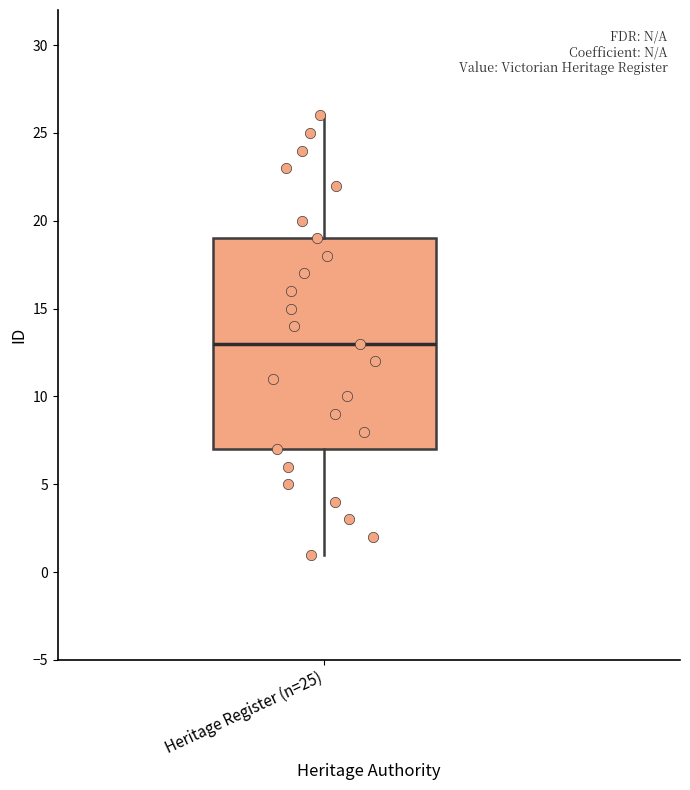

Read this box plot against the y-axis: the position of the median line, the range covered by the box, and the ends of both whiskers. The values are not printed on the chart, so give them approximately, as read against the axis.

median 13, box 7 to 19, whiskers 1 to 26